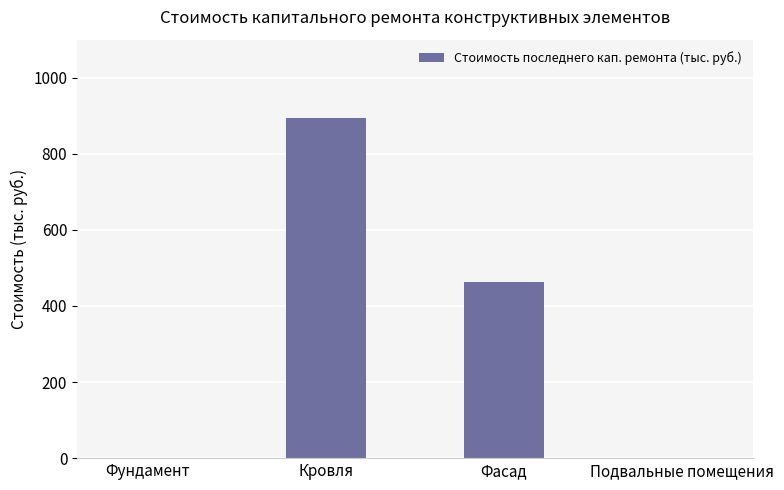

What is the change in value from Фундамент to Кровля?

+894.9